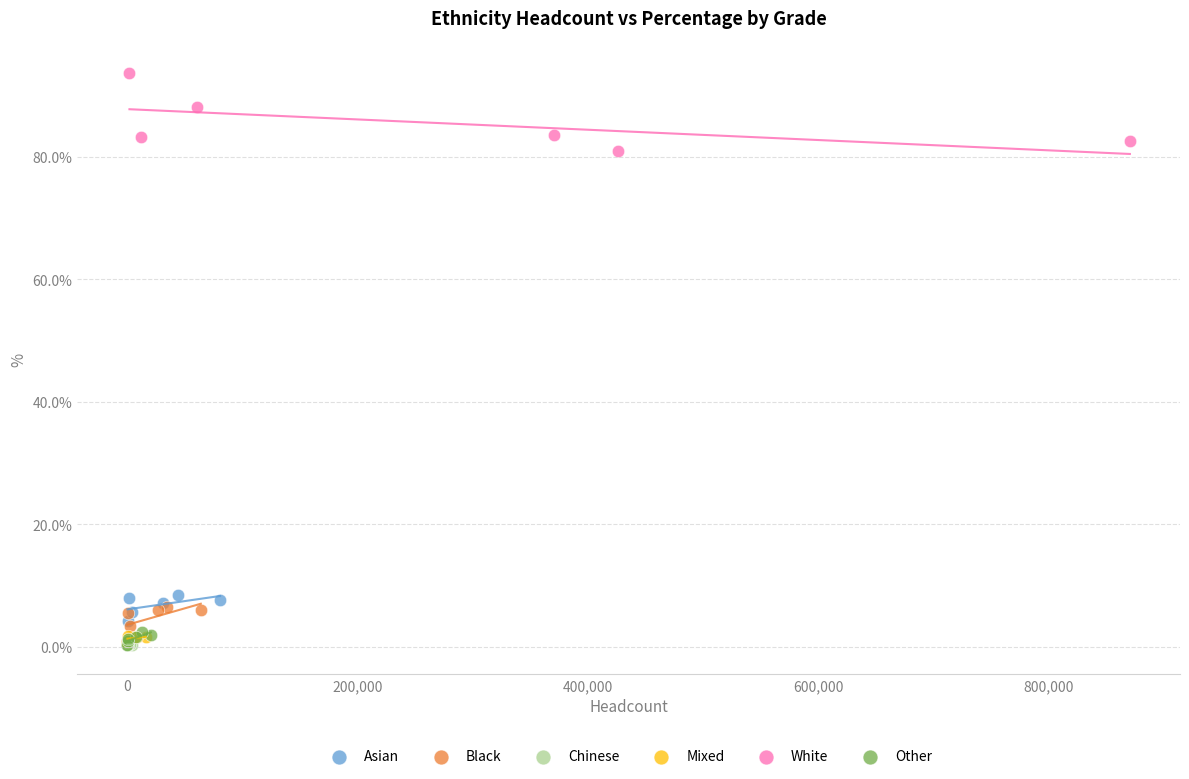

Which series has the largest Y range (max minus min)?

White